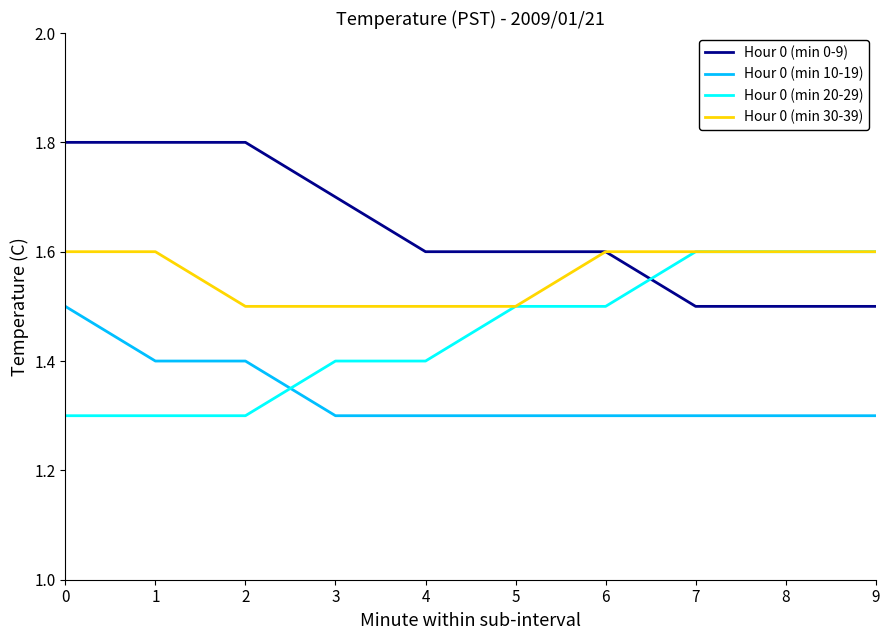

The value of Hour 0 (min 10-19) at 1 is 0.6. True or false?

False